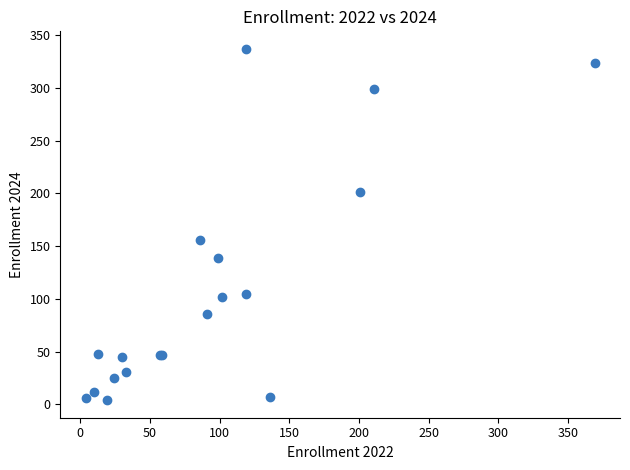

What Y value in the scatter plot is closest to 170?

156